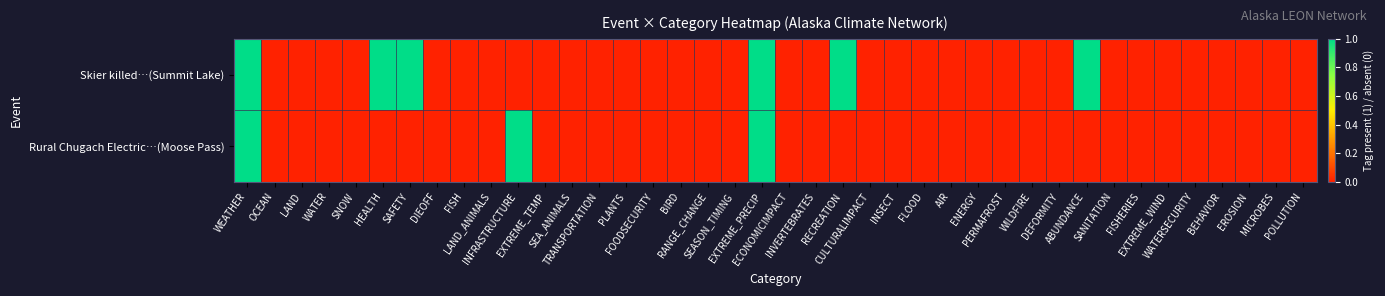

At which category does the chart reach its peak across all series?

WEATHER